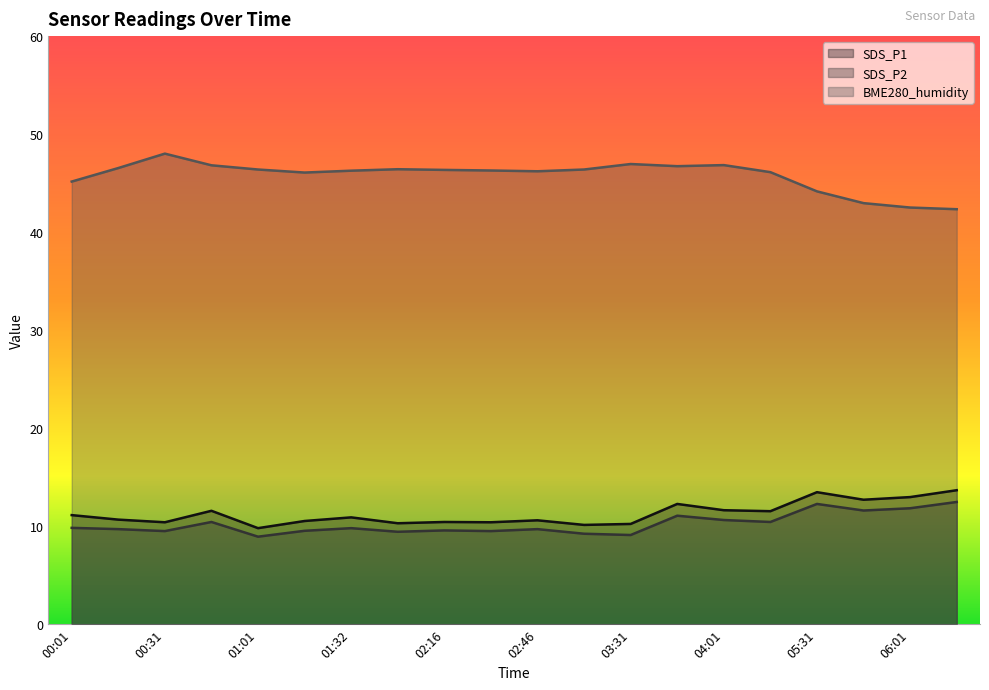

True or false: SDS_P2 and SDS_P1 intersect in this chart.

False